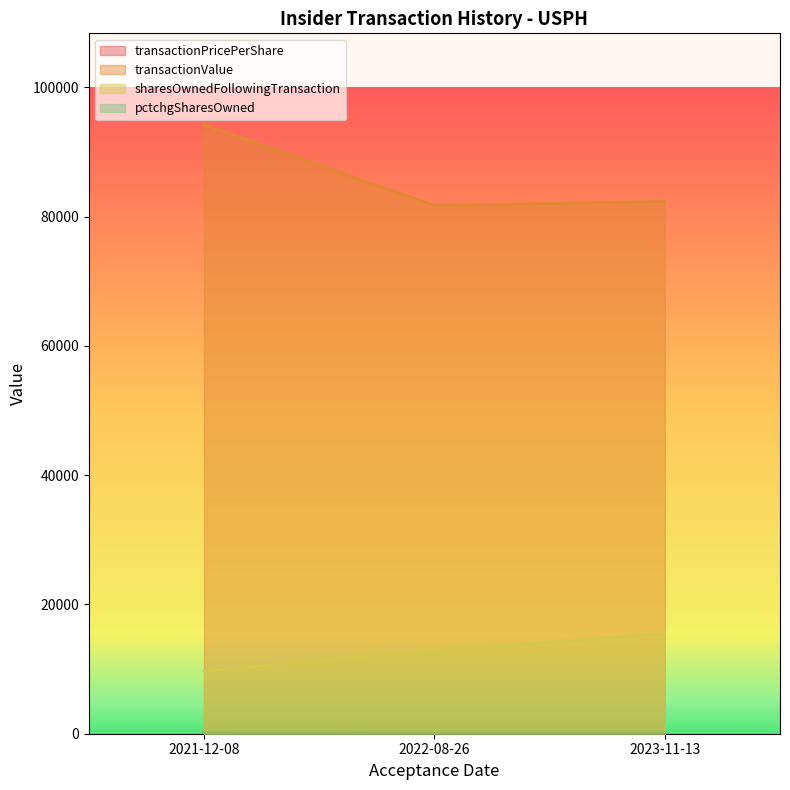

Between 2021-12-08 and 2023-11-13, which is larger?

2021-12-08